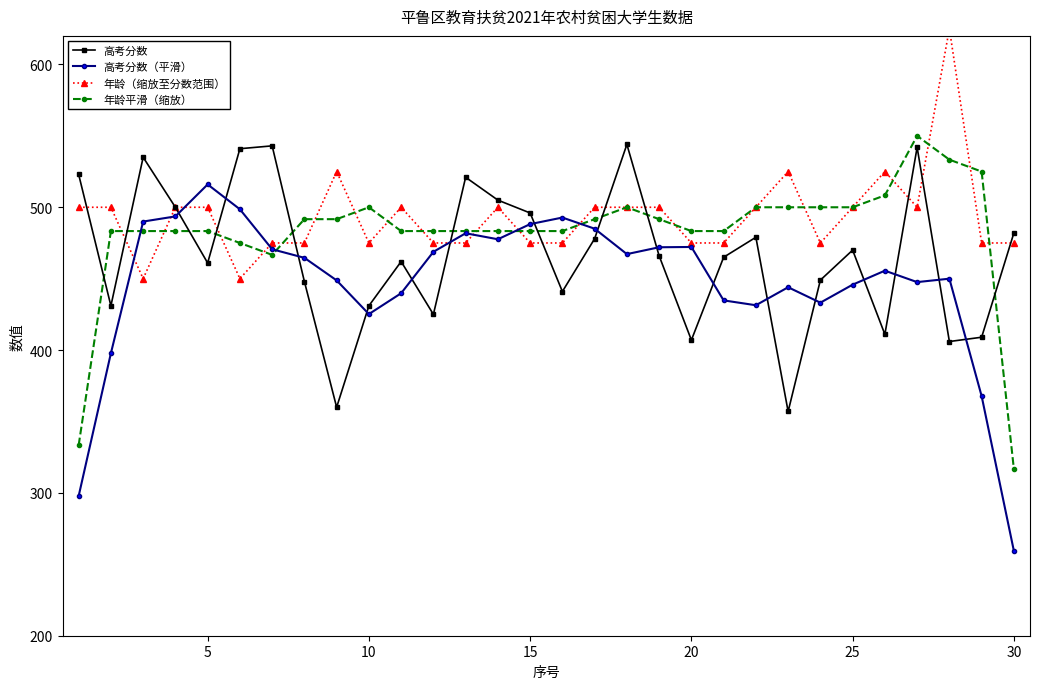

Reading left to right, list all the values displayed in this chart.

高考分数: 523.0	431.0	535.0	500.0	461.0	541.0	543.0	448.0	360.0	431.0	462.0	425.0	521.0	505.0	496.0	441.0	478.0	544.0	466.0	407.0	465.0	479.0	357.0	449.0	470.0	411.0	542.0	406.0	409.0	482.0
高考分数（平滑）: 297.8	397.8	490.0	493.6	516.0	498.6	470.6	464.6	448.8	425.2	439.8	468.8	481.8	477.6	488.2	492.8	485.0	467.2	472.0	472.2	434.8	431.4	444.0	433.2	445.8	455.6	447.6	450.0	367.8	259.4
年龄（缩放至分数范围）: 500.0	500.0	450.0	500.0	500.0	450.0	475.0	475.0	525.0	475.0	500.0	475.0	475.0	500.0	475.0	475.0	500.0	500.0	500.0	475.0	475.0	500.0	525.0	475.0	500.0	525.0	500.0	625.0	475.0	475.0
年龄平滑（缩放）: 333.3	483.3	483.3	483.3	483.3	475.0	466.7	491.7	491.7	500.0	483.3	483.3	483.3	483.3	483.3	483.3	491.7	500.0	491.7	483.3	483.3	500.0	500.0	500.0	500.0	508.3	550.0	533.3	525.0	316.7